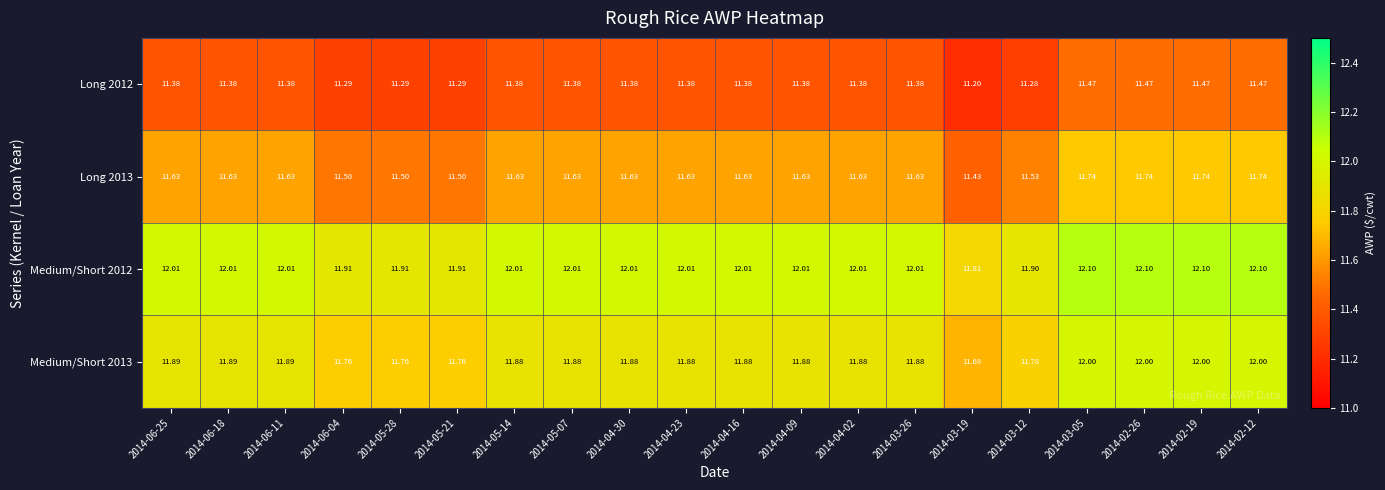

Is the value of Long 2013 at 2014-05-28 greater than the value of Long 2012 at 2014-02-19?

Yes